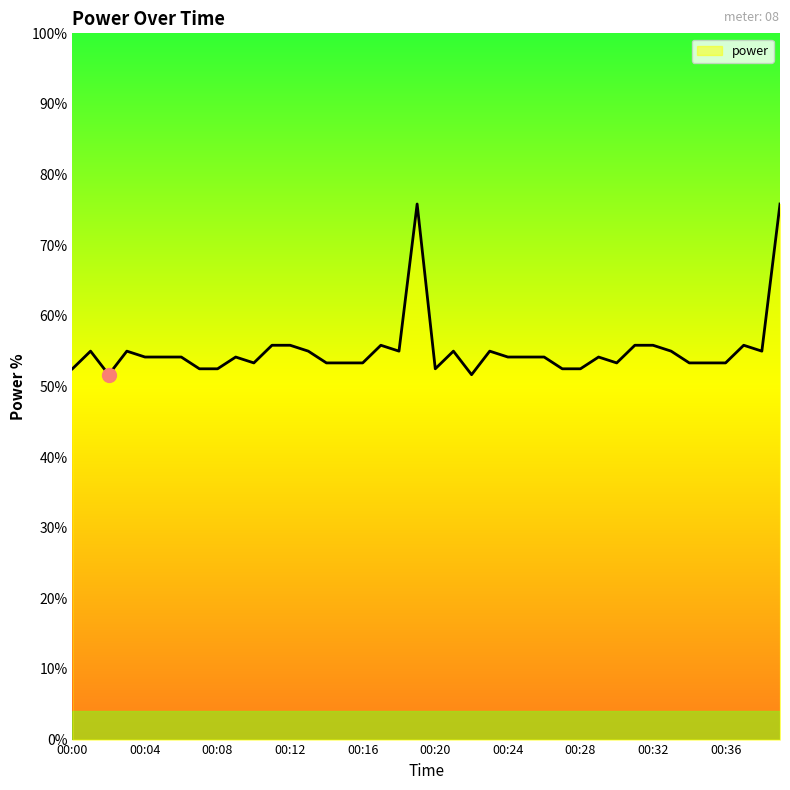

What is the minimum value shown in the chart?

51.7